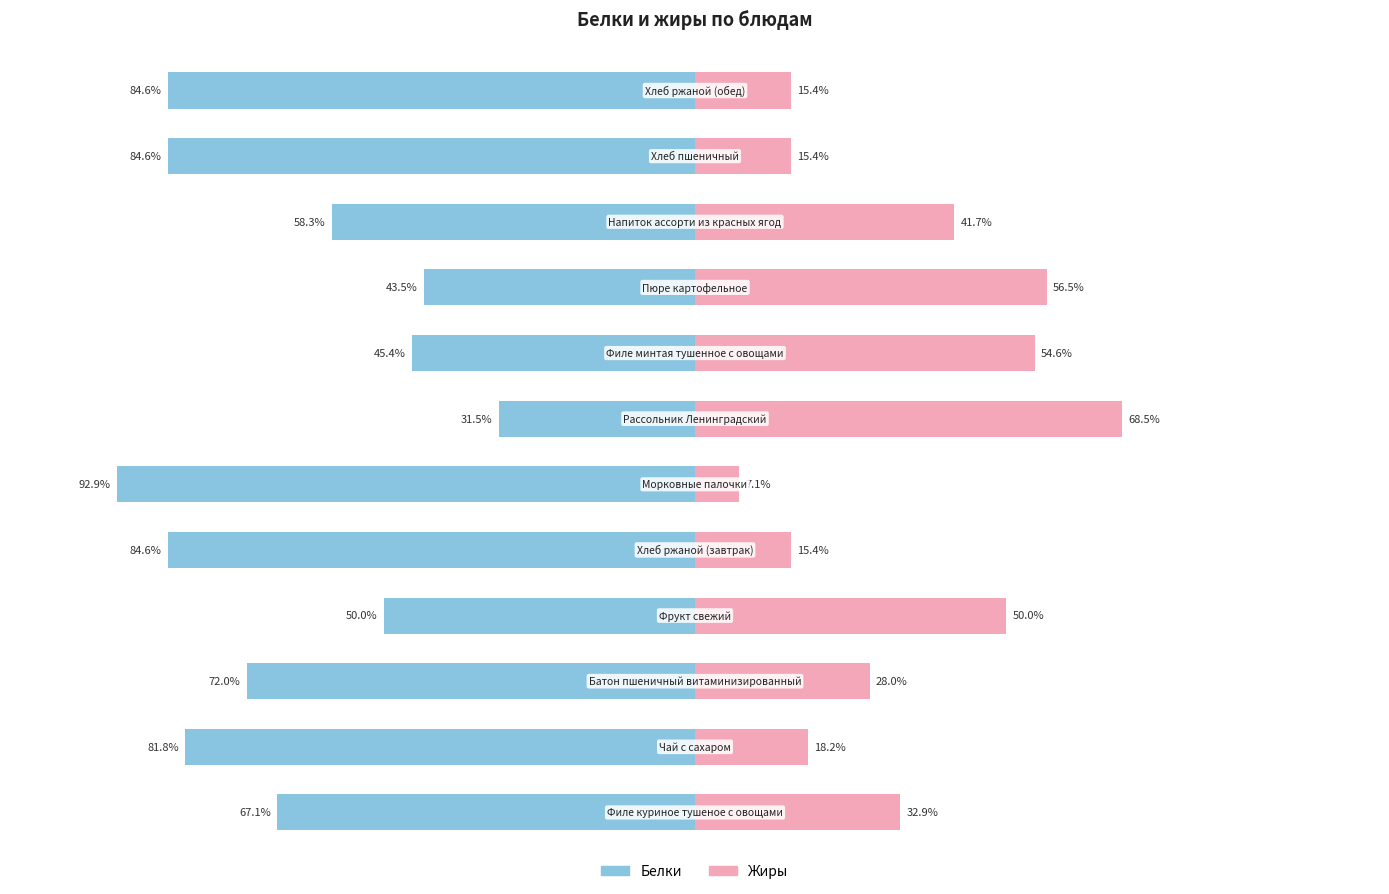

Which series has the largest range (max minus min)?

Жиры